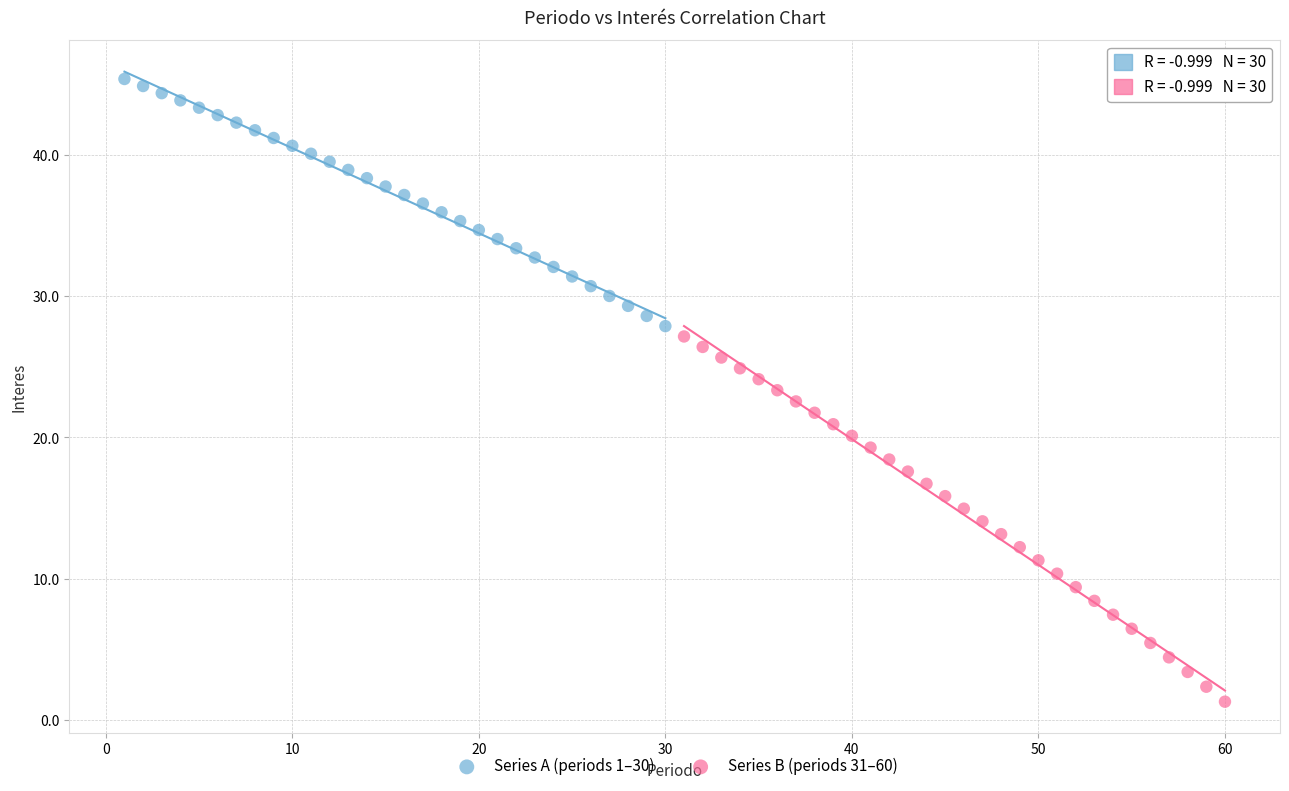

Which series reaches the minimum Y coordinate?

Series B (periods 31–60)